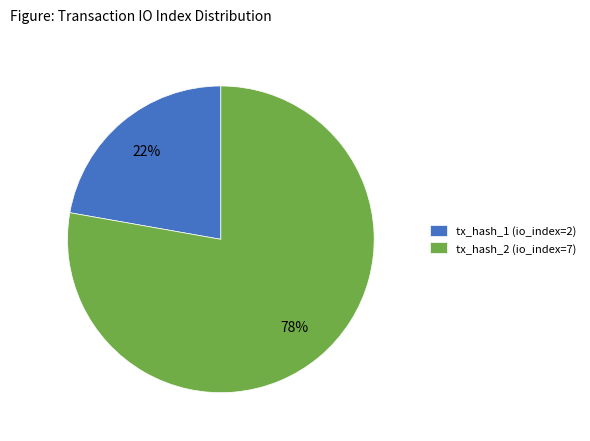

Combined, do tx_hash_1 (io_index=2) and tx_hash_2 (io_index=7) account for over 50%?

Yes